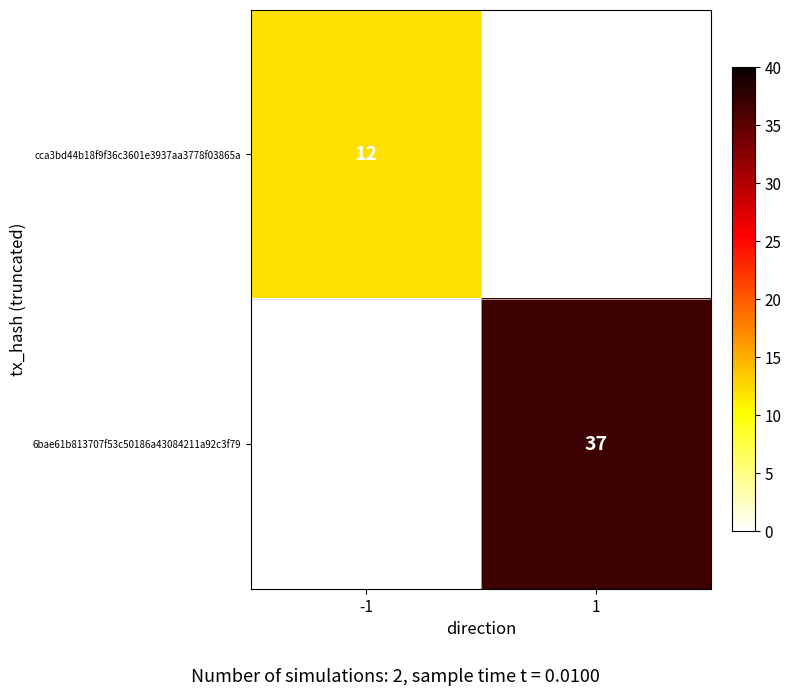

The value of 6bae61b813707f53c50186a43084211a92c3f79 at 1 is 58. True or false?

False